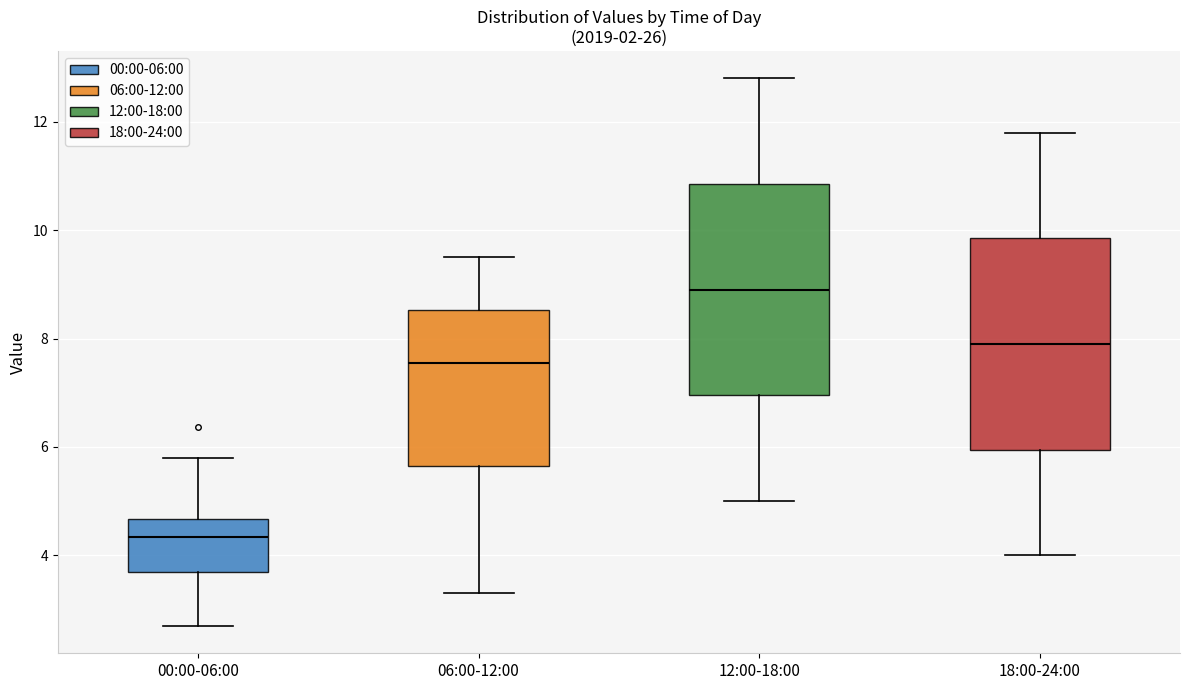

Where does the lower whisker of the box for 12:00-18:00 end on the y-axis? The values are not printed on the chart, so give them approximately, as read against the axis.

5.0